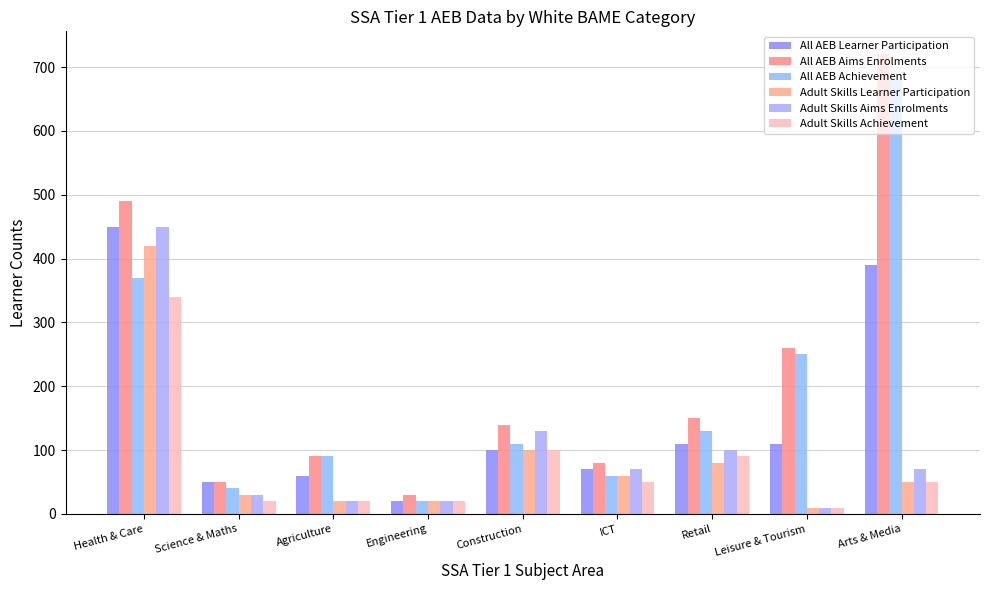

List the labels in order of All AEB Aims Enrolments value, largest first.

Arts & Media, Health & Care, Leisure & Tourism, Retail, Construction, Agriculture, ICT, Science & Maths, Engineering